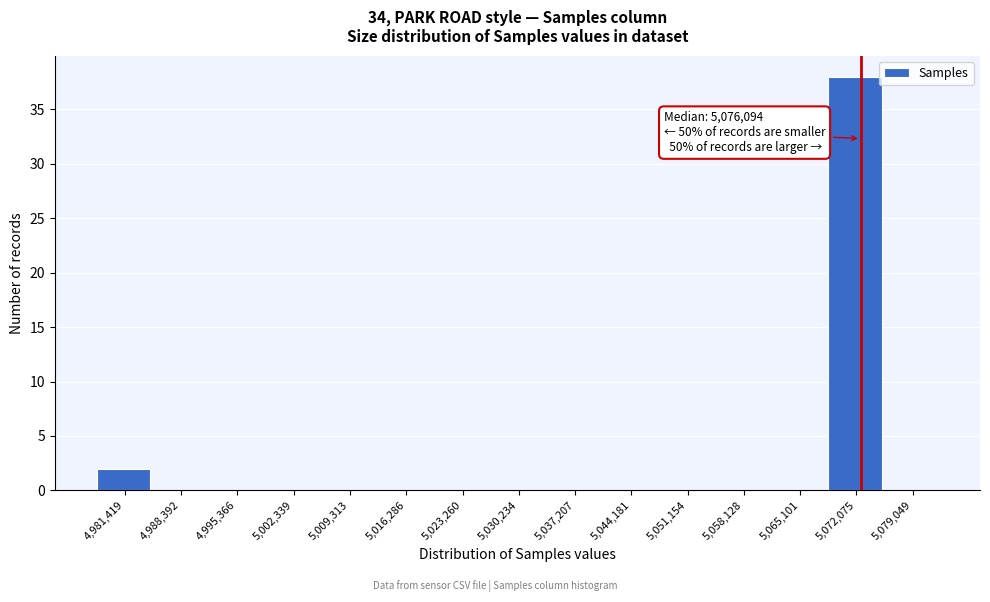

Reading left to right, list all the values displayed in this chart.

4,981,419=2	4,988,392=0	4,995,366=0	5,002,339=0	5,009,313=0	5,016,286=0	5,023,260=0	5,030,234=0	5,037,207=0	5,044,181=0	5,051,154=0	5,058,128=0	5,065,101=0	5,072,075=38	5,079,049=0